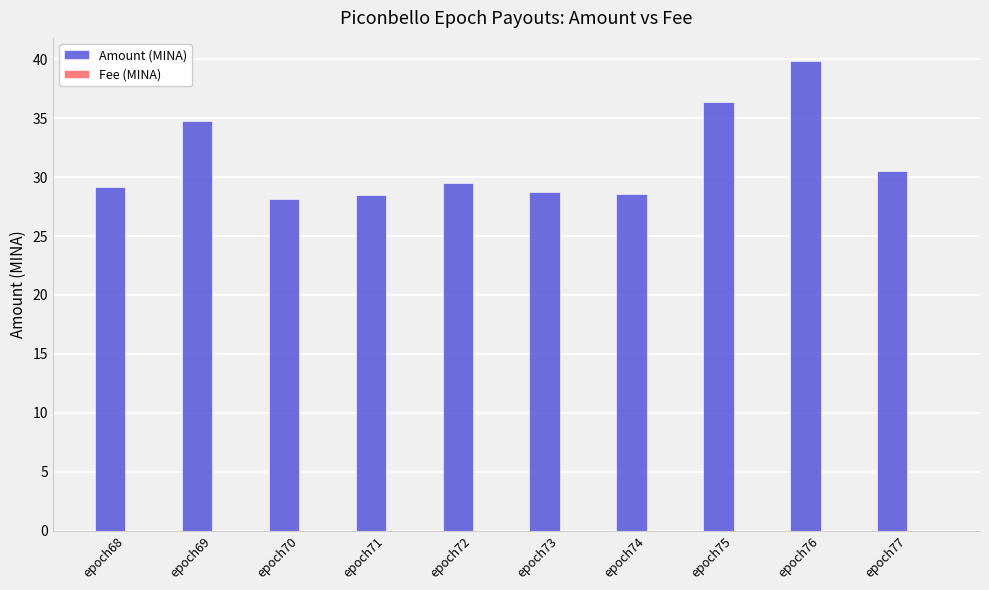

Which series has the largest total across all categories?

Amount (MINA)